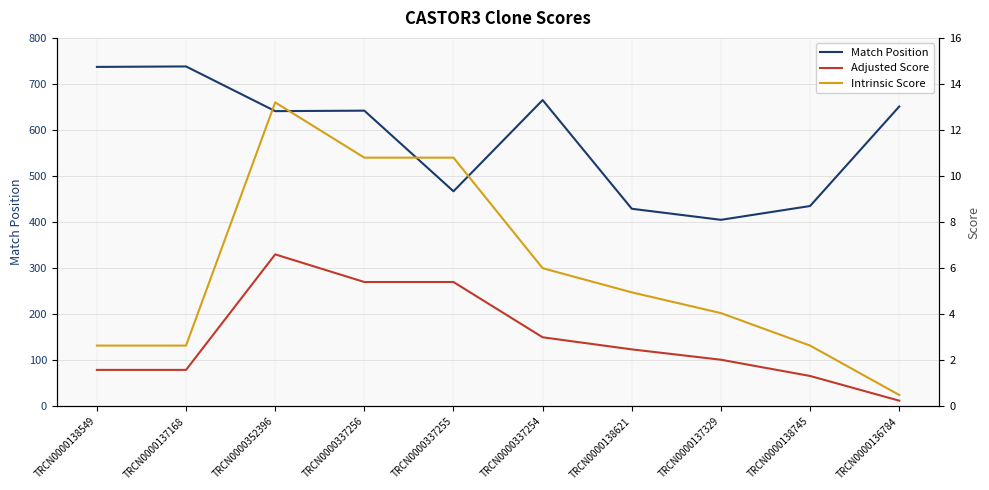

What is the label of the 2nd point from the left?

TRCN0000137168